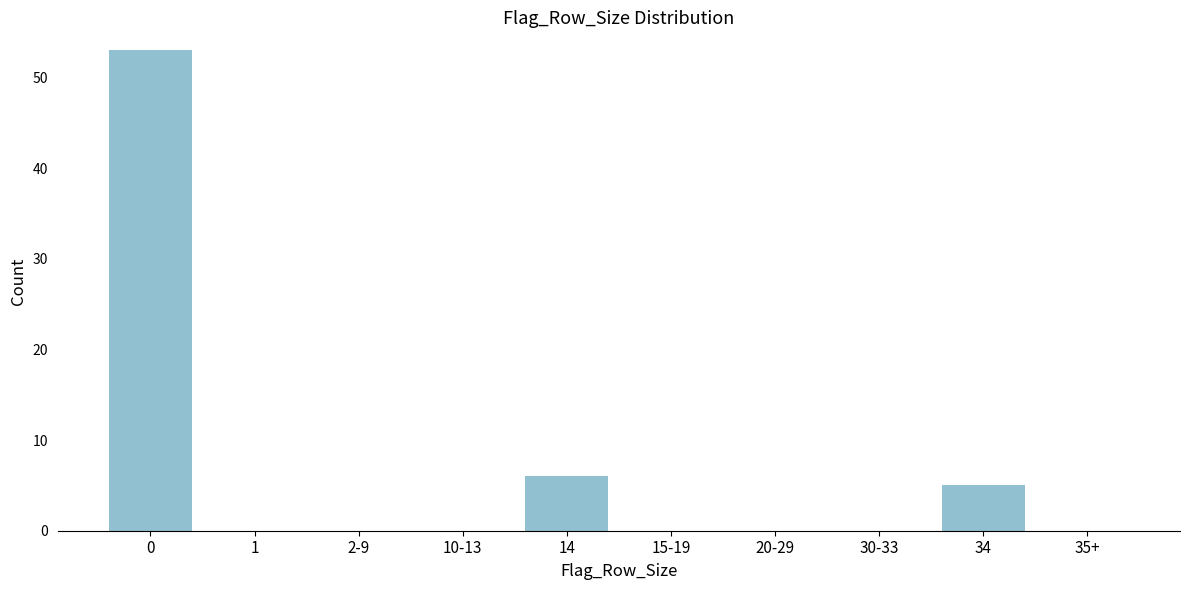

Reading left to right, what are all the values shown in this chart?

0=53	1=0	2-9=0	10-13=0	14=6	15-19=0	20-29=0	30-33=0	34=5	35+=0